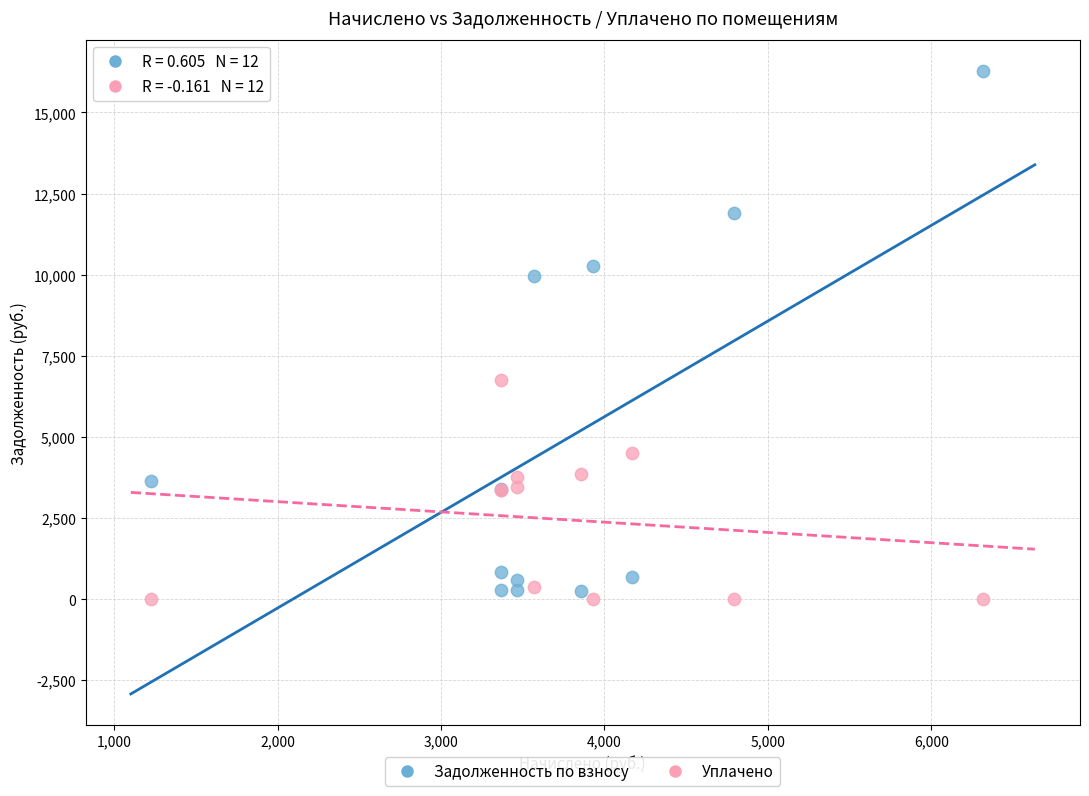

Which series reaches the minimum Y coordinate?

Уплачено